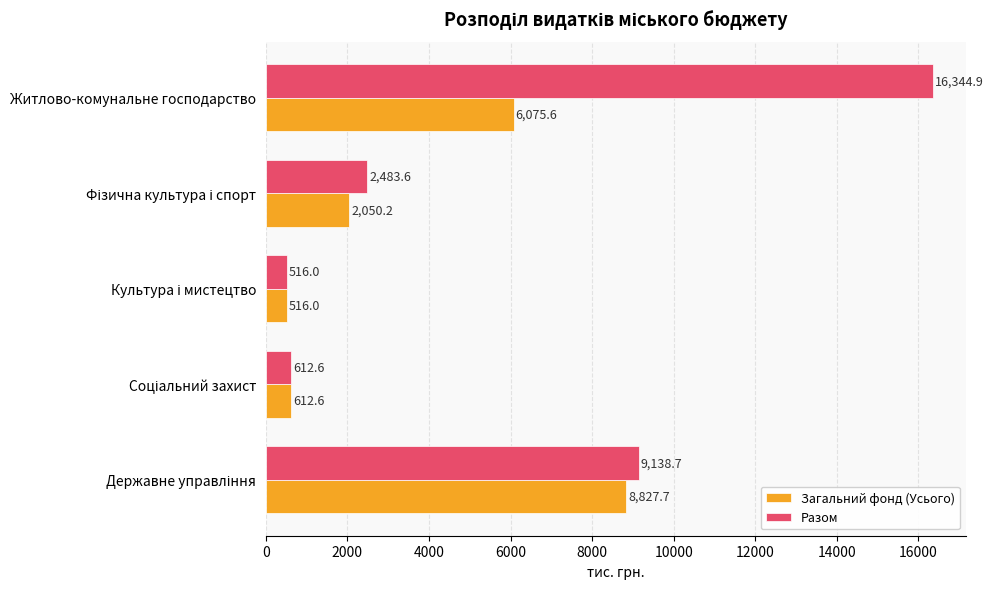

What are all the series names shown in the legend?

Загальний фонд (Усього), Разом